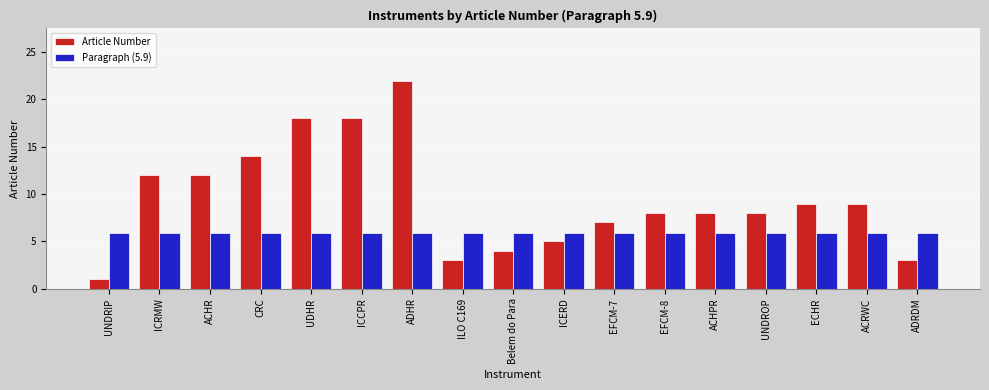

Which series has the largest total across all categories?

Article Number